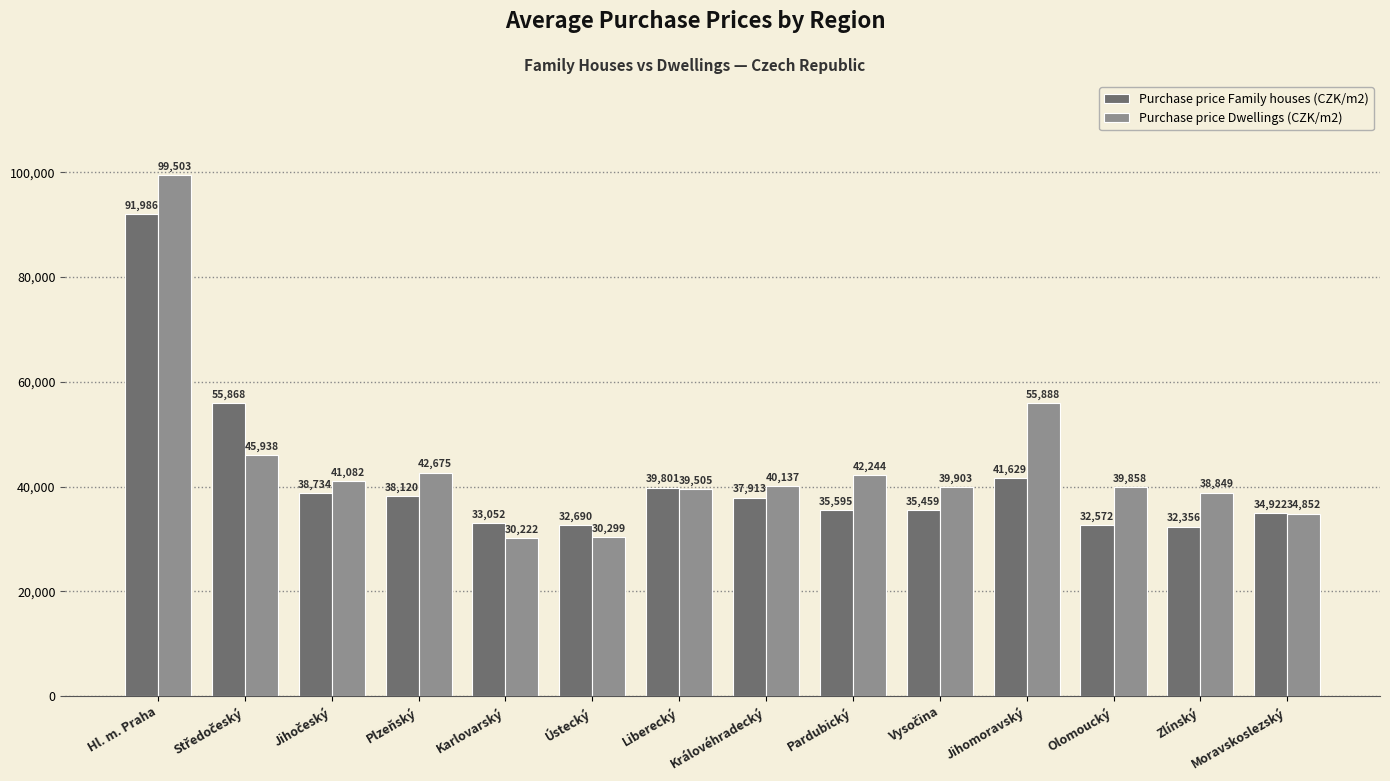

How many bars are there in total?

28